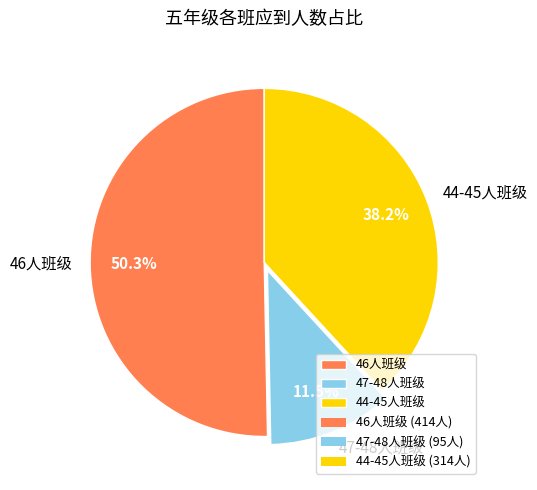

What is the ratio of the value at 47-48人班级 to the value at 44-45人班级?

0.3